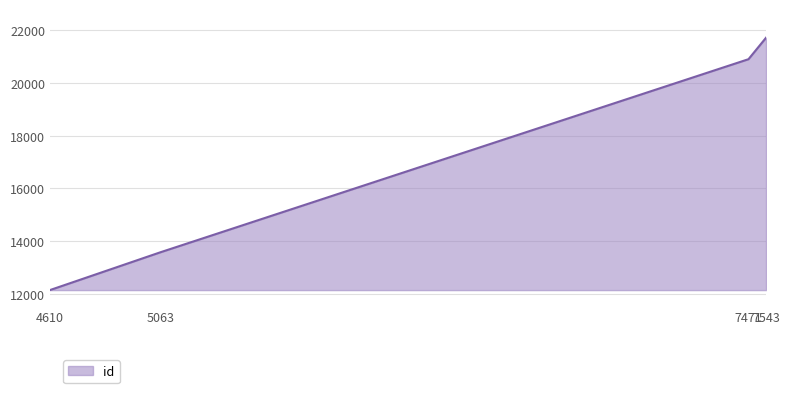

What is the sum of the values at 4610 and 7471?

33039